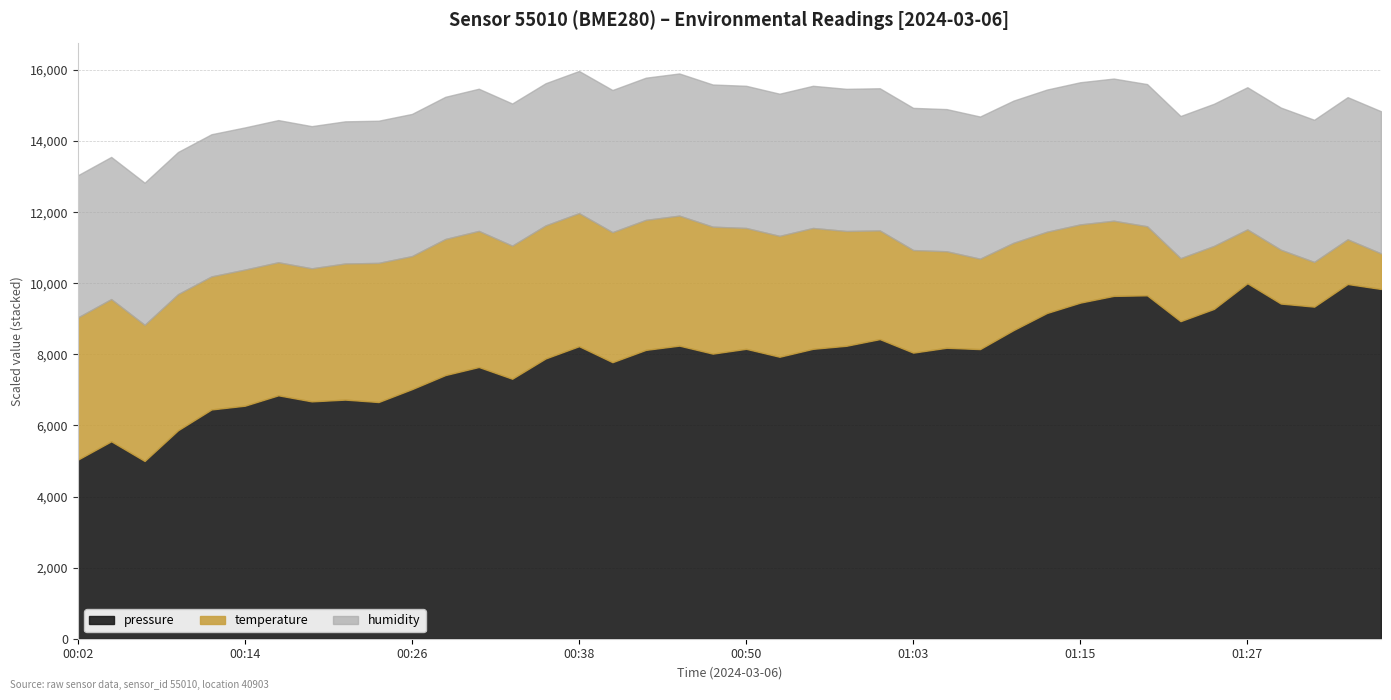

True or false: humidity has more than 1 points higher than both neighbors.

False